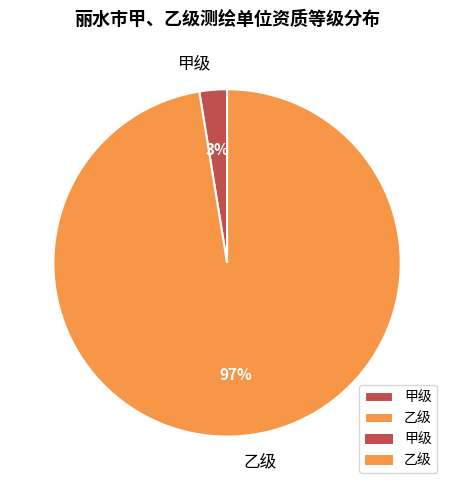

Rank the categories by value from highest to lowest.

乙级, 甲级